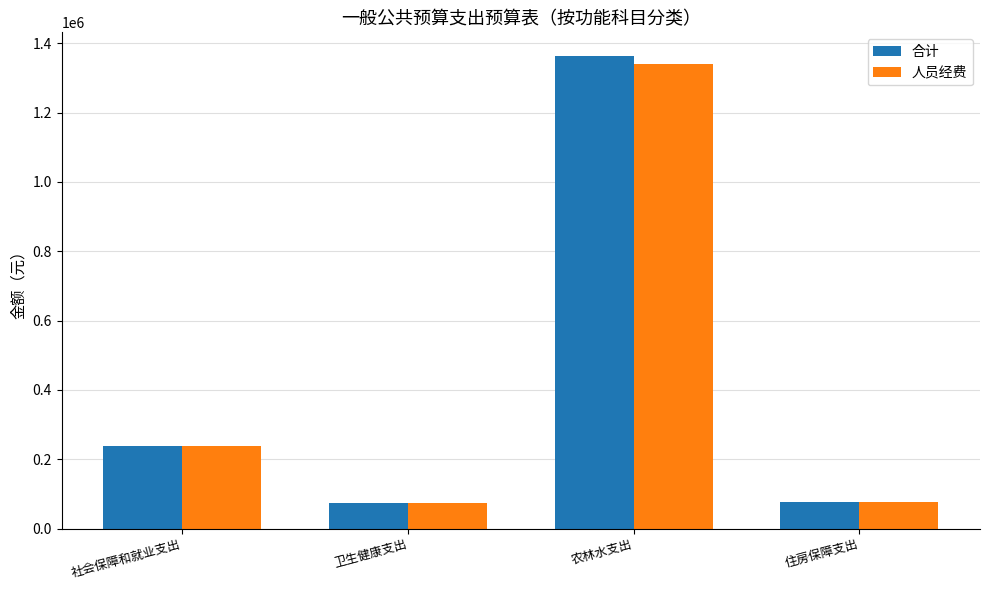

What position from the left is 住房保障支出?

4